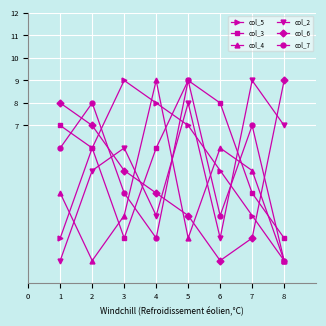

Count the number of data series in this chart.

6